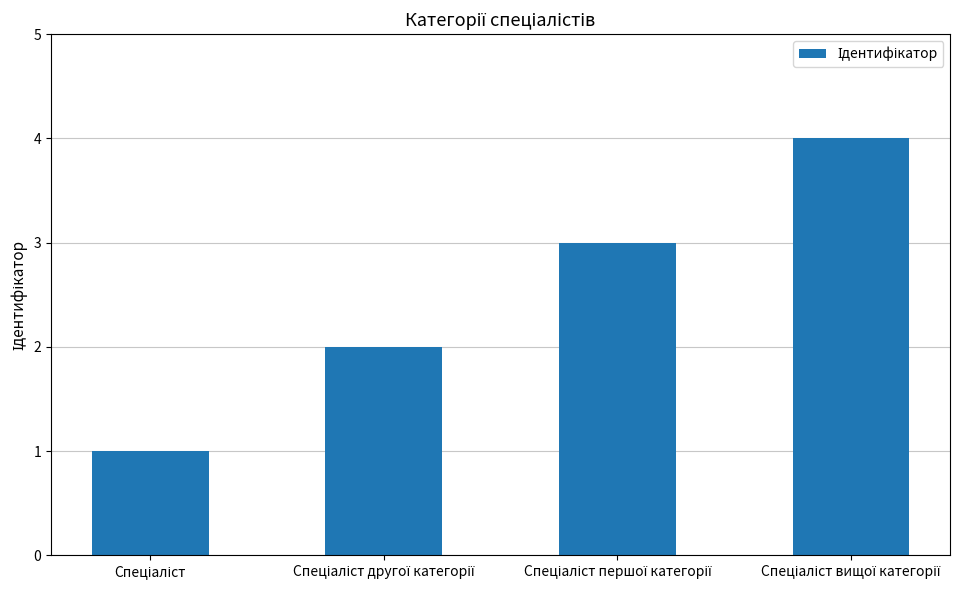

What is the maximum value shown in the chart?

4